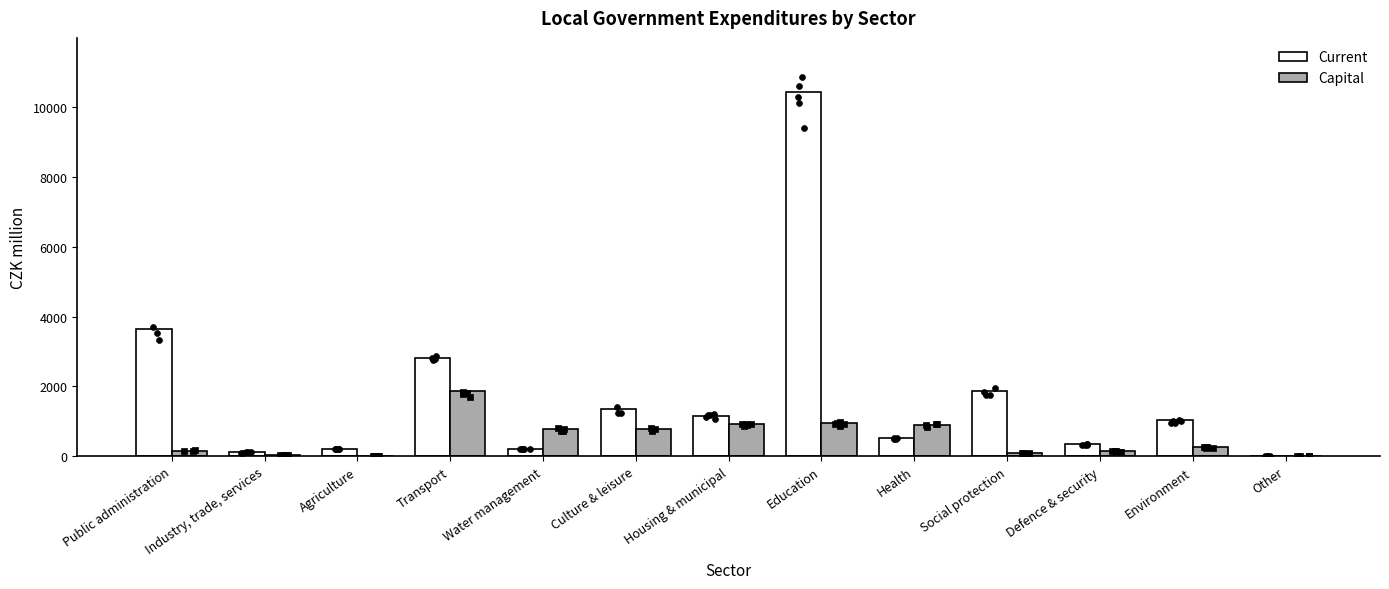

Which series has the widest spread of Y values?

Current